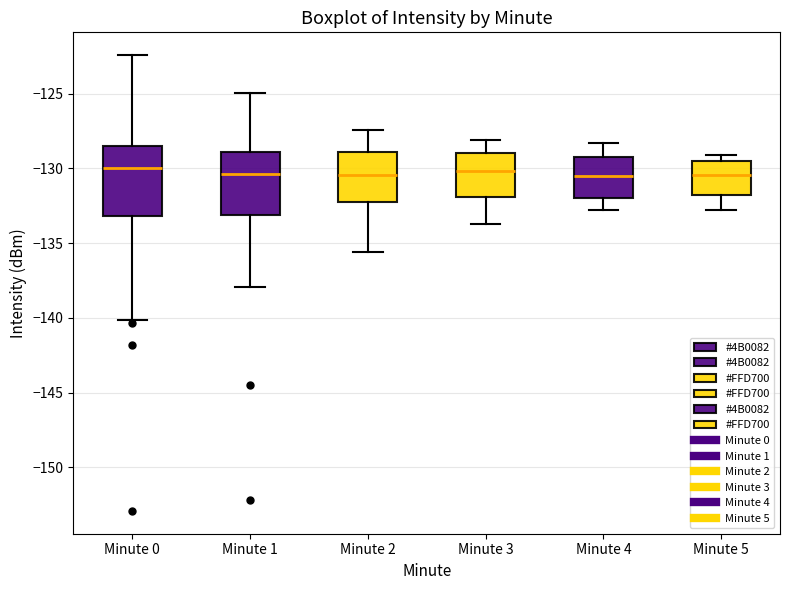

Reading left to right, read every box against the y-axis: the position of its median line, the range the box covers, and the ends of its whiskers. The values are not printed on the chart, so give them approximately, as read against the axis.

Minute 0: median -130.0, box -133.0 to -128.5, whiskers -140.0 to -122.5
Minute 1: median -130.5, box -133.0 to -129.0, whiskers -138.0 to -125.0
Minute 2: median -130.5, box -132.0 to -129.0, whiskers -135.5 to -127.5
Minute 3: median -130.0, box -132.0 to -129.0, whiskers -133.5 to -128.0
Minute 4: median -130.5, box -132.0 to -129.0, whiskers -133.0 to -128.5
Minute 5: median -130.5, box -132.0 to -129.5, whiskers -133.0 to -129.0